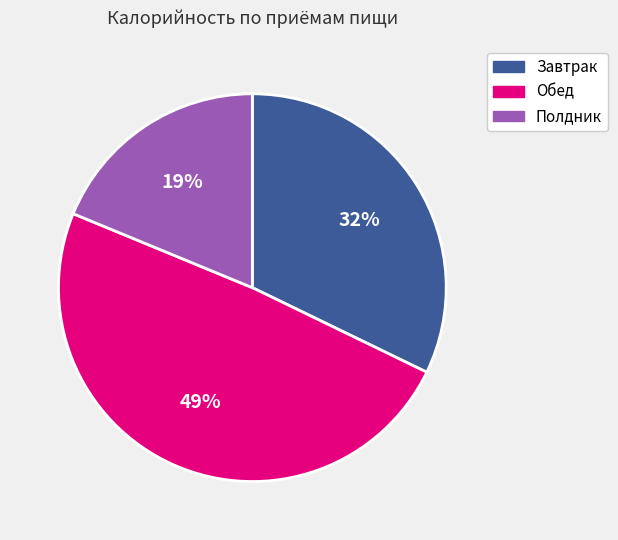

Is there any slice that represents more than half of the pie?

No